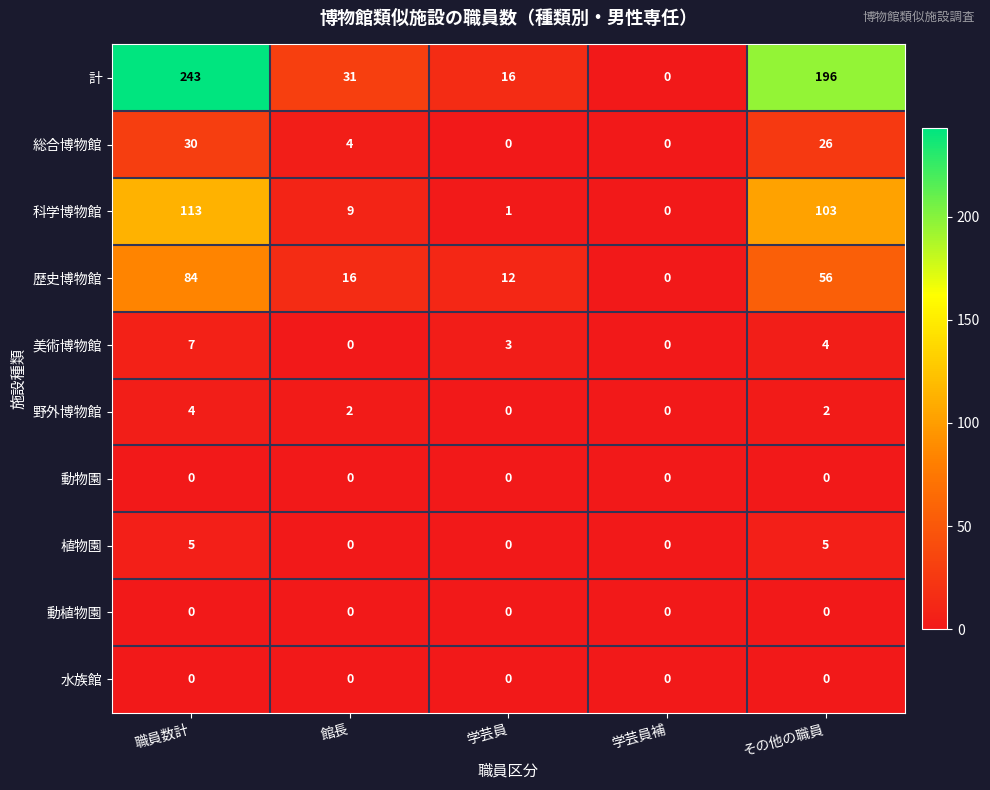

At how many categories does at least one series exceed 110?

2